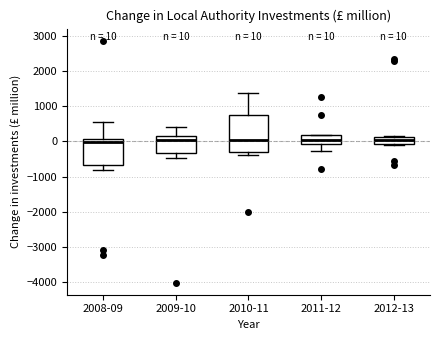

Comparing the boxes themselves (not the whiskers), which one is the tallest?

2010-11